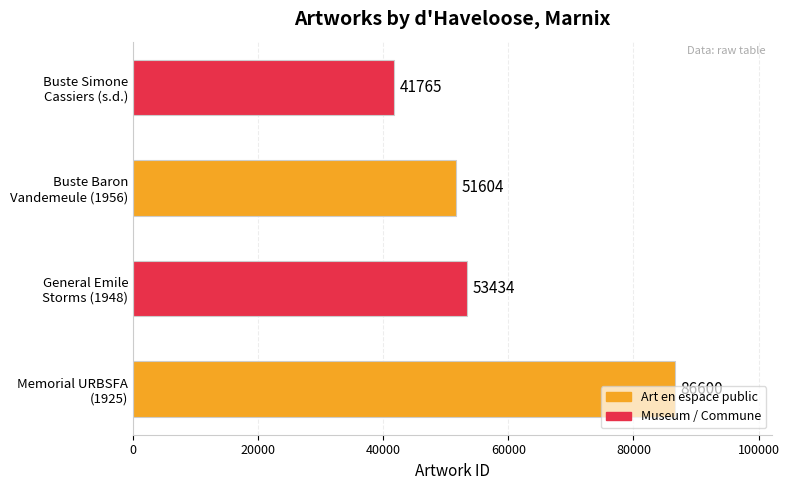

Which category has the lowest value across all series?

Buste Simone
Cassiers (s.d.)